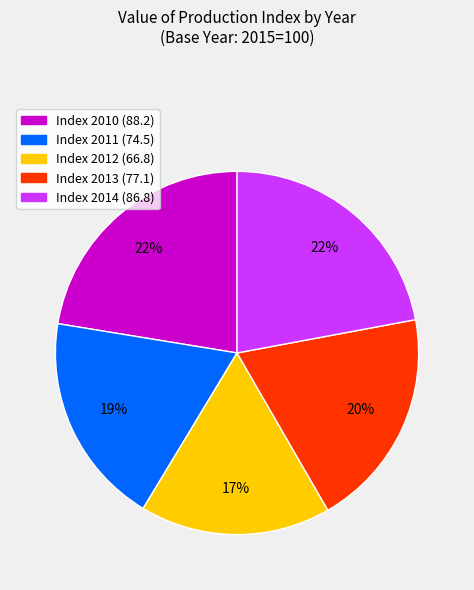

To the nearest percent, what is the average slice percentage?

20%